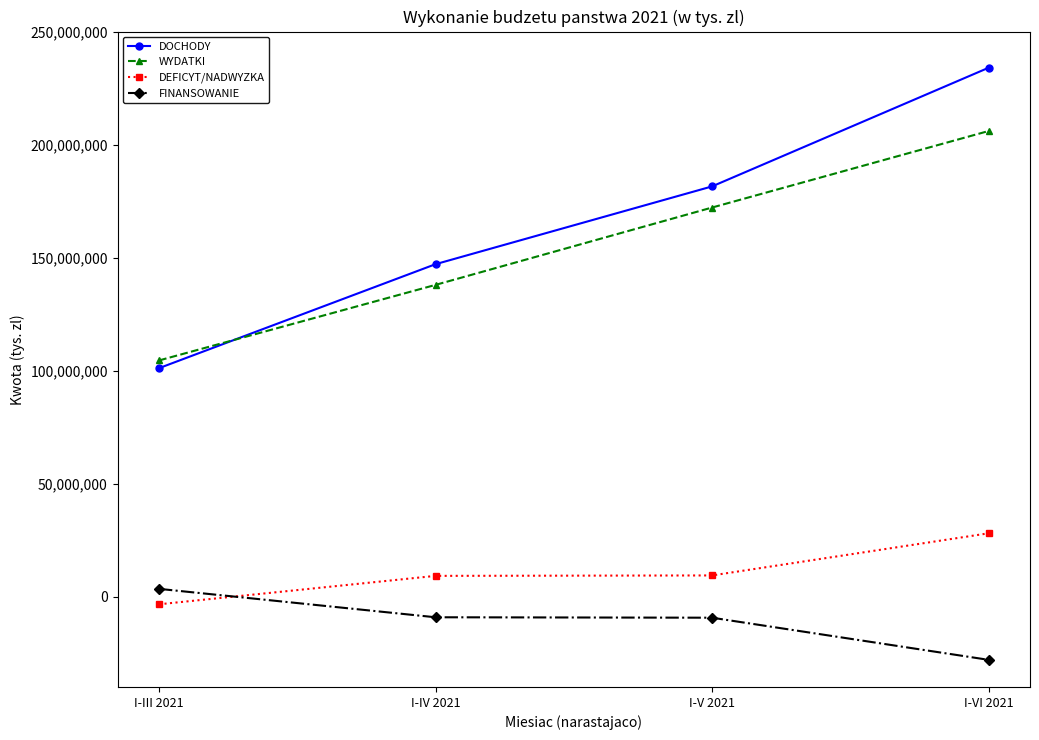

Which category has the lowest value in the DOCHODY series?

I-III 2021